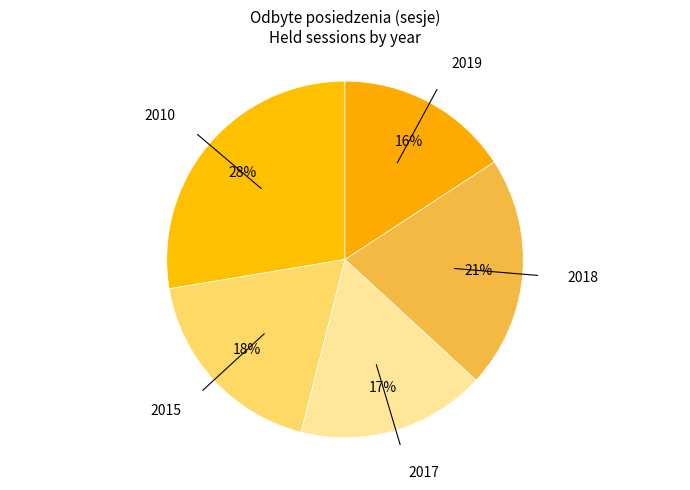

The 2010 slice represents 41% of the pie. True or false?

False